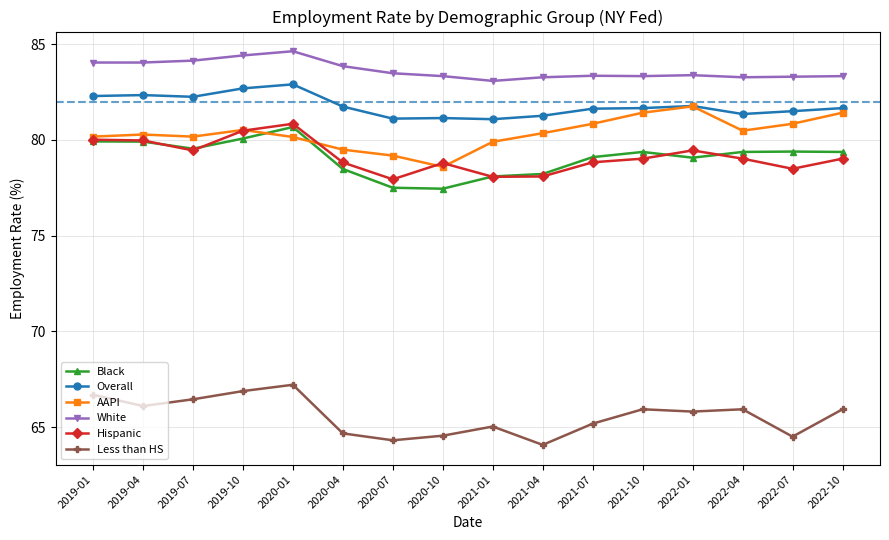

What is the highest value of the White series?

84.6